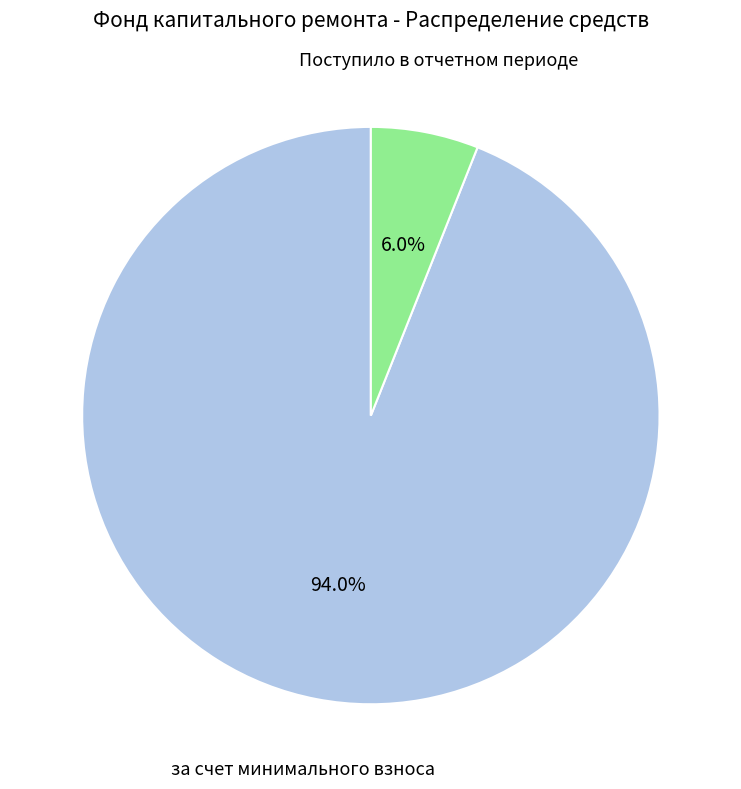

Which slice is the smallest?

Поступило в отчетном периоде